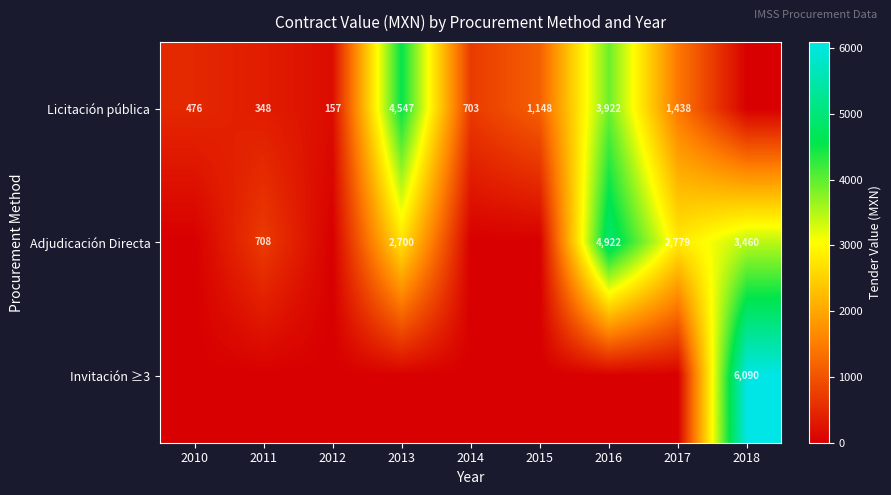

True or false: Licitación pública has a value of 2208.5 at 2017.

False